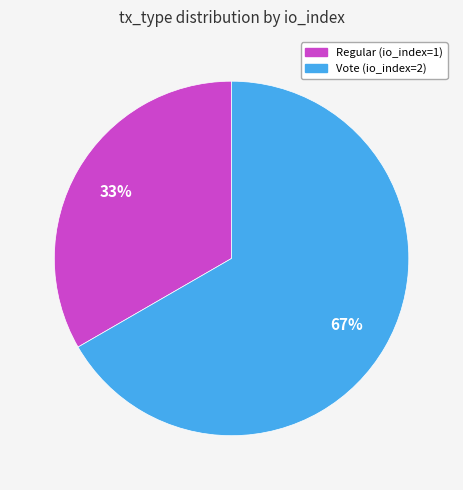

To the nearest percent, what portion does Regular (io_index=1) represent?

33%